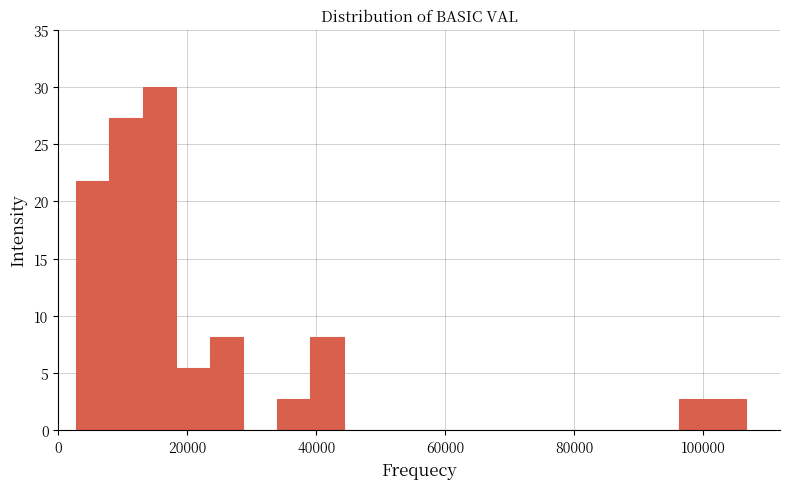

Around what value on the x-axis is the tallest bar? Give the approximate position of its centre, as read against the axis.

16000